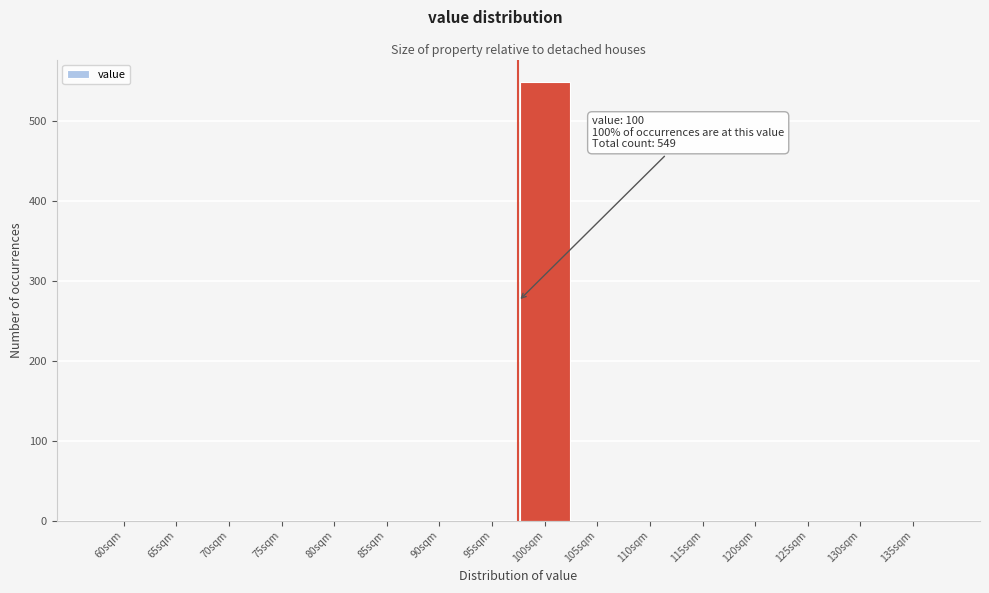

Reading right to left, extract all data points from this chart.

135sqm=0	130sqm=0	125sqm=0	120sqm=0	115sqm=0	110sqm=0	105sqm=0	100sqm=549	95sqm=0	90sqm=0	85sqm=0	80sqm=0	75sqm=0	70sqm=0	65sqm=0	60sqm=0